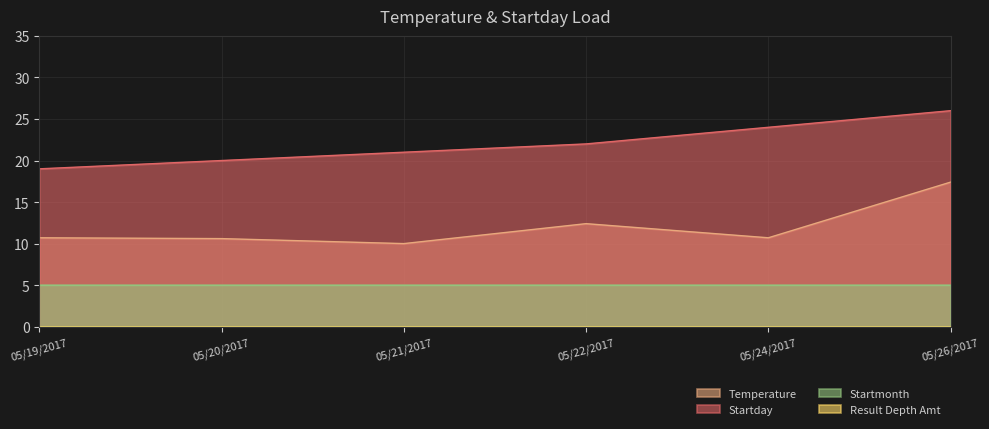

How many lines are shown in the chart?

4